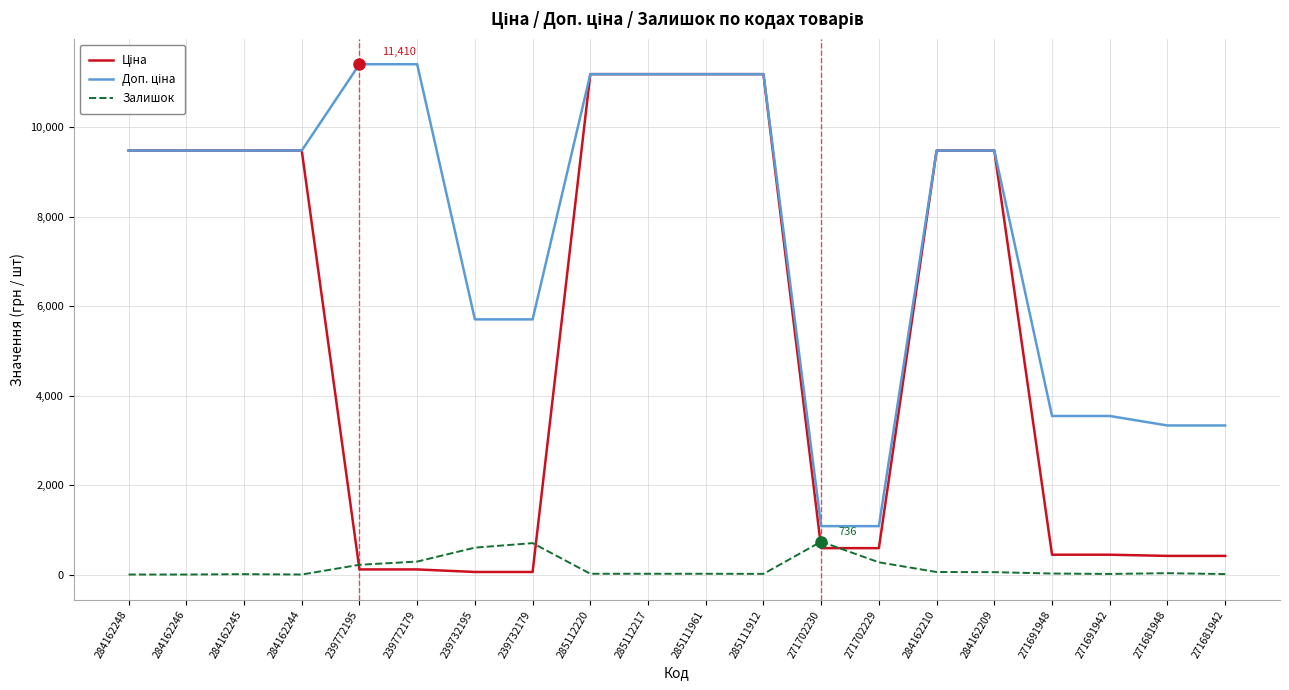

True or false: Залишок has a value of 30.0 at 271681948.

True